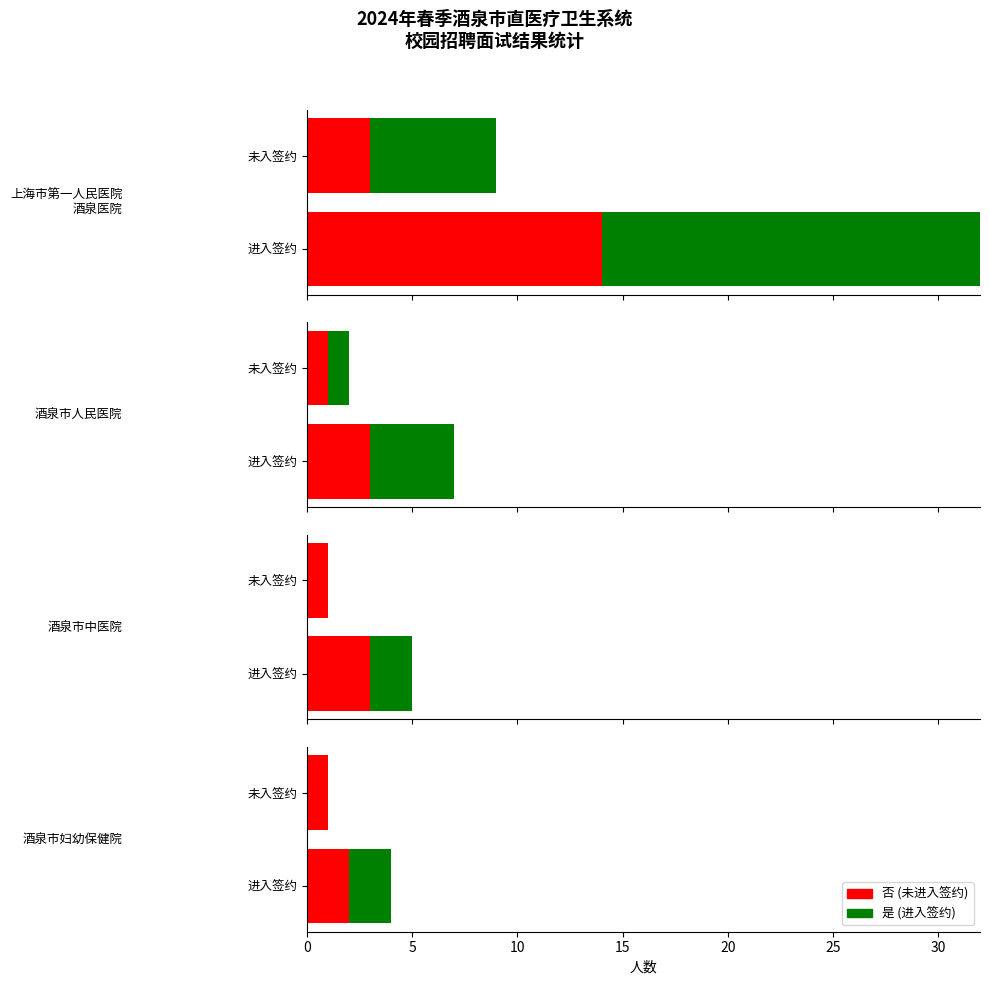

What are all the series names shown in the legend?

是, 否